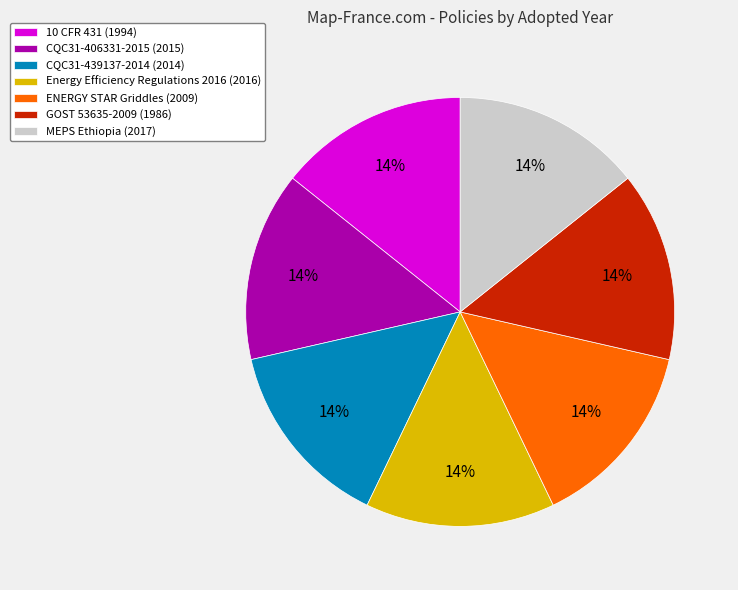

How many slices are in this pie chart?

7